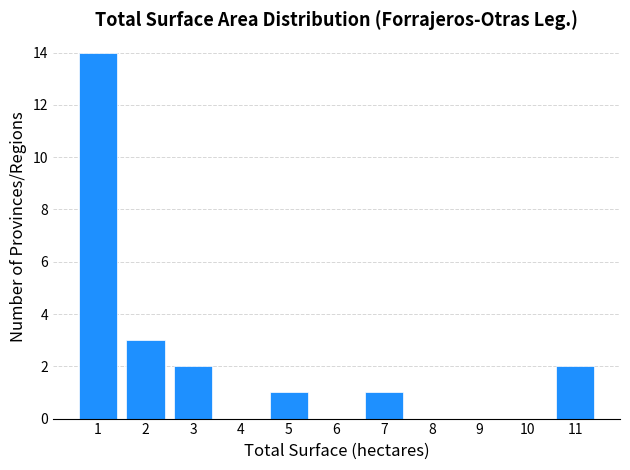

Reading right to left, extract all data points from this chart.

11=2	10=0	9=0	8=0	7=1	6=0	5=1	4=0	3=2	2=3	1=14